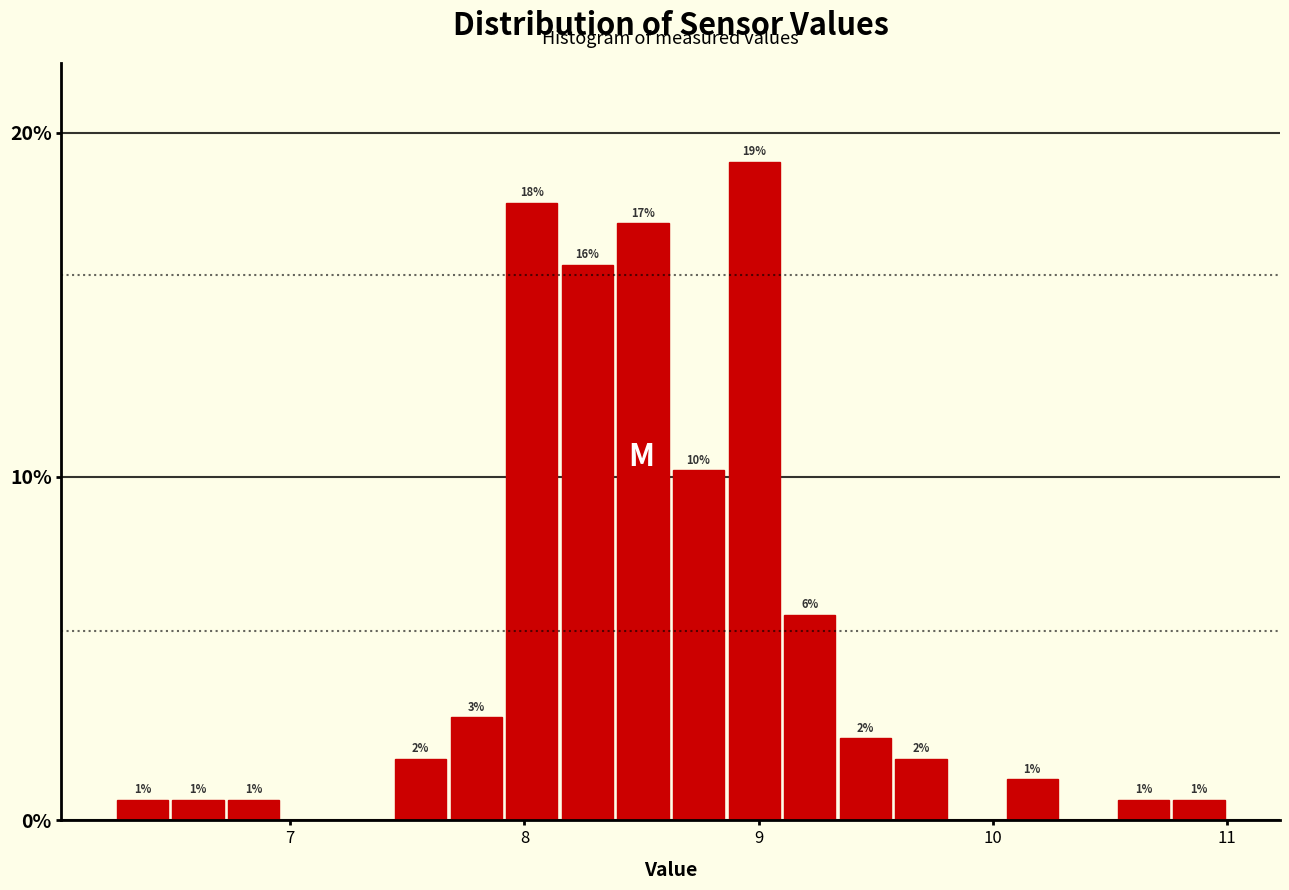

Read against the x-axis, roughly where is the centre of the tallest bar?

9.0